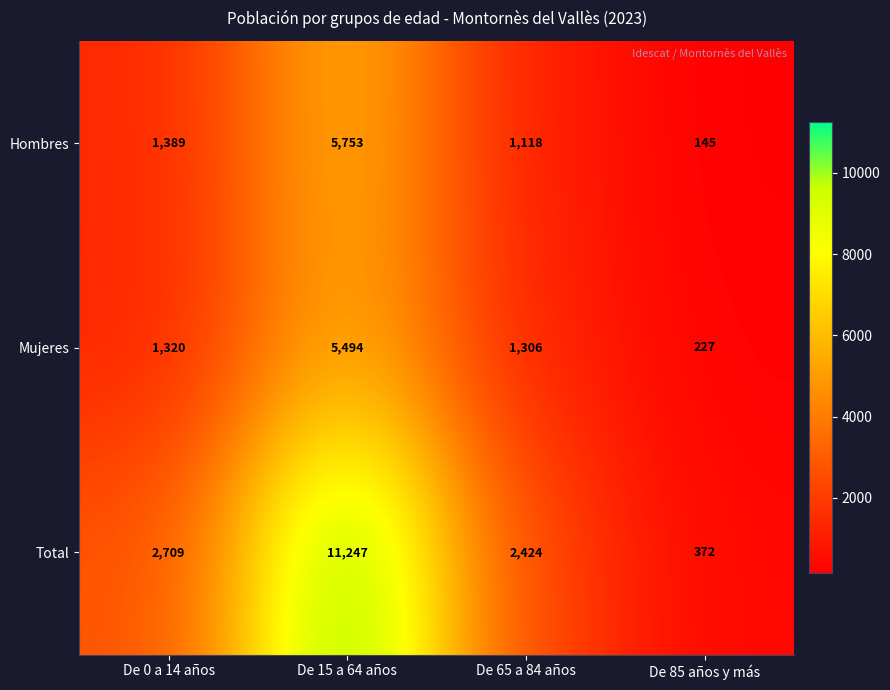

What is the total value across all series at De 65 a 84 años?

4848